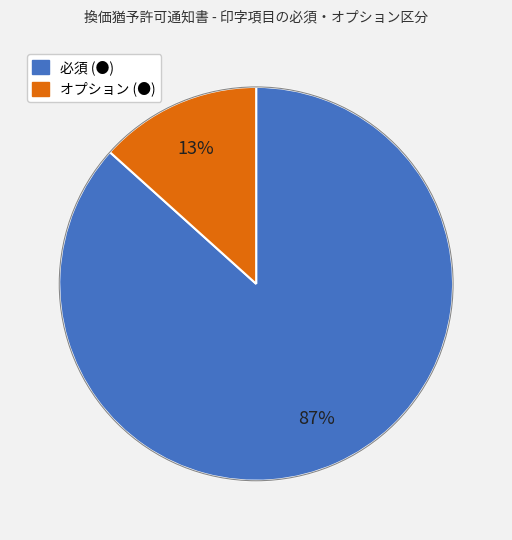

To the nearest percent, what is the combined percentage of 必須 (●) and オプション (●)?

100%